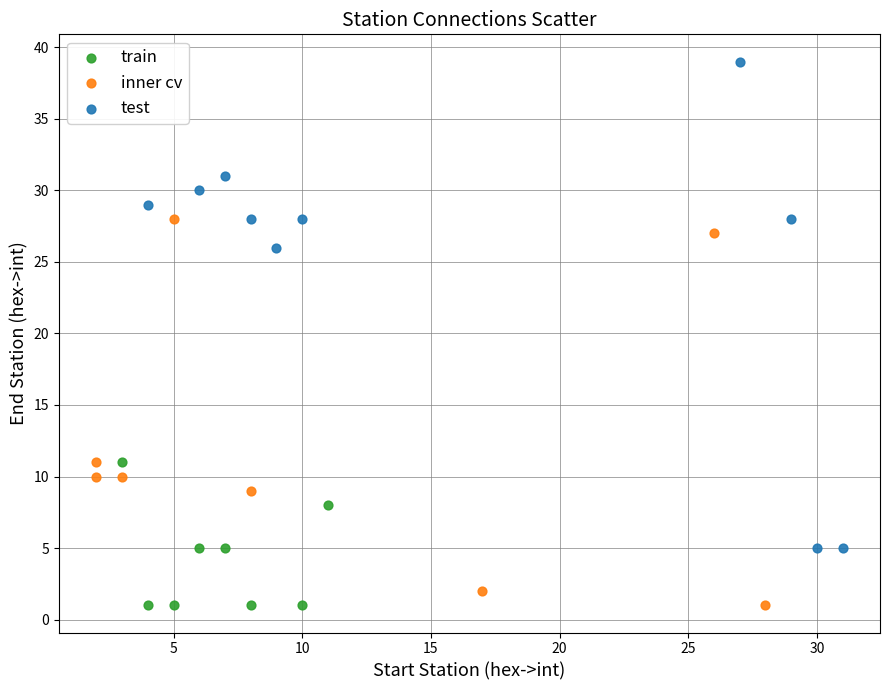

Which series reaches the maximum Y coordinate?

test